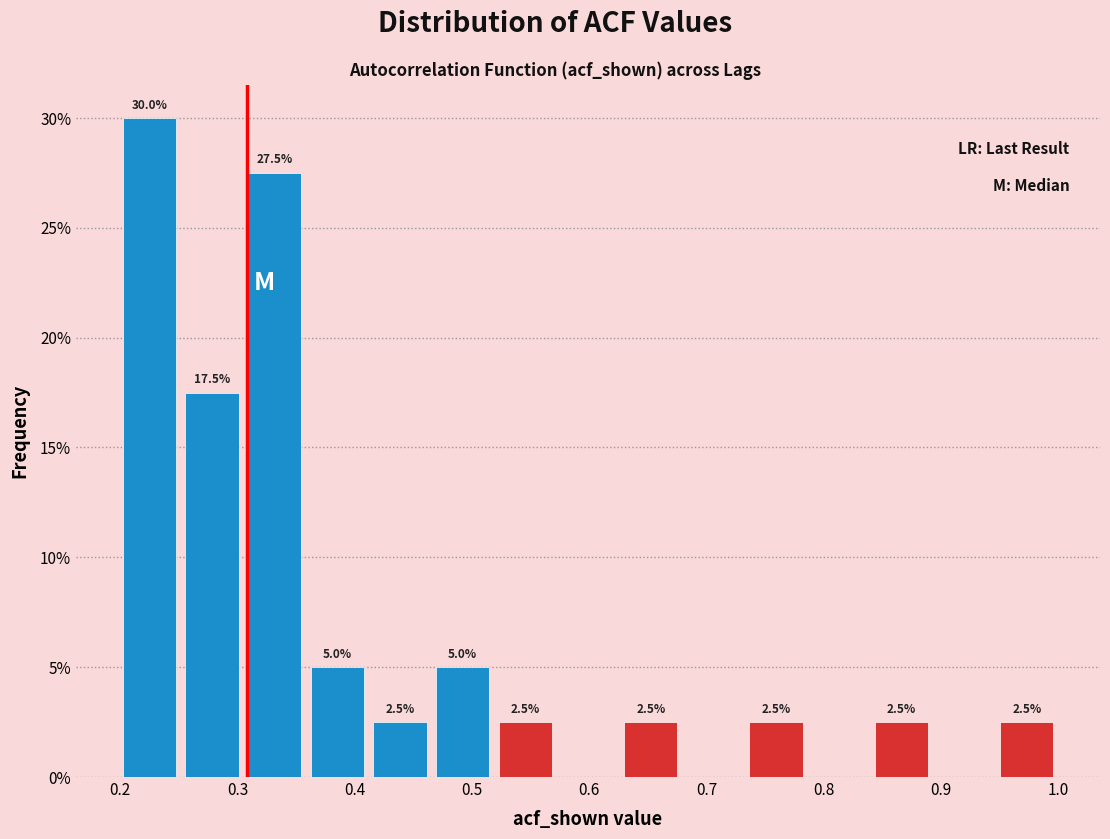

Over which range of the x-axis is the bar tallest?

0.20 to 0.25